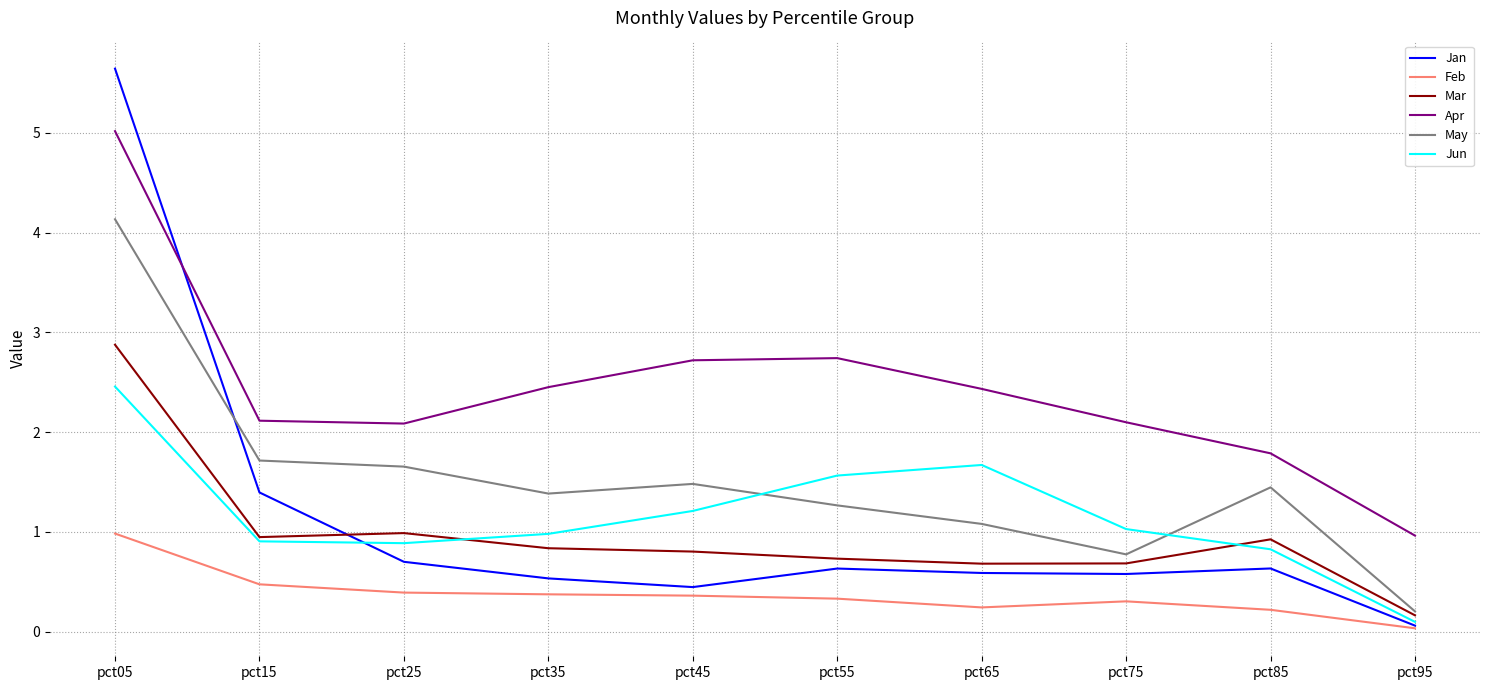

What is the difference between the Feb values at pct35 and pct75?

0.1